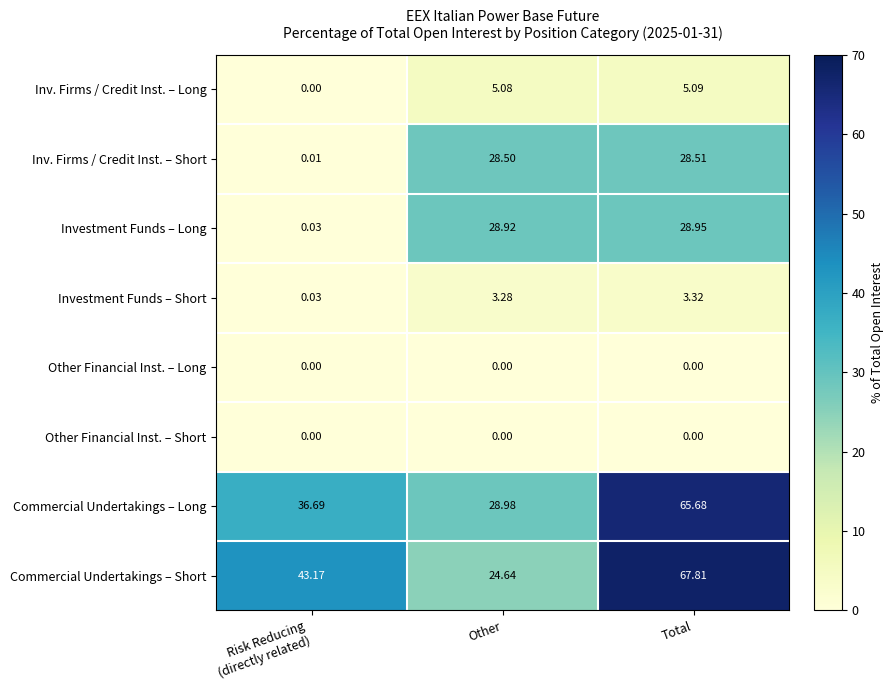

Which label corresponds to the largest value in the chart?

Total